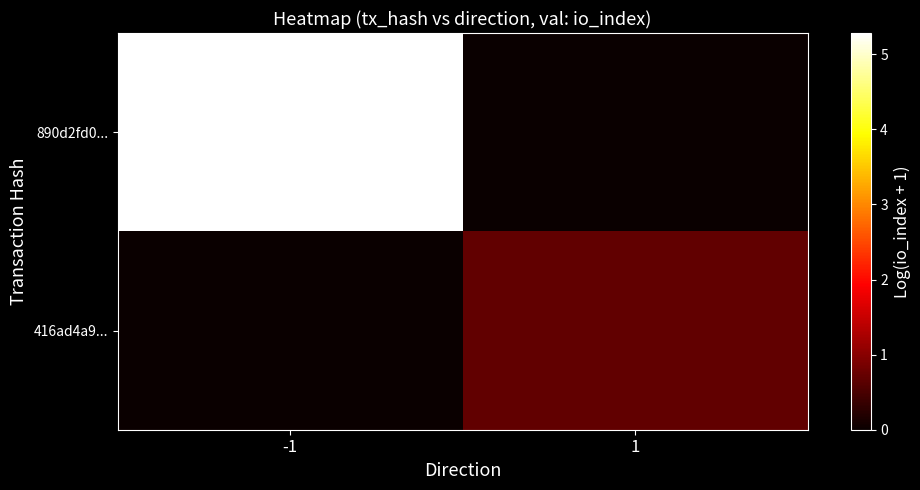

At how many categories does at least one series exceed 4?

1